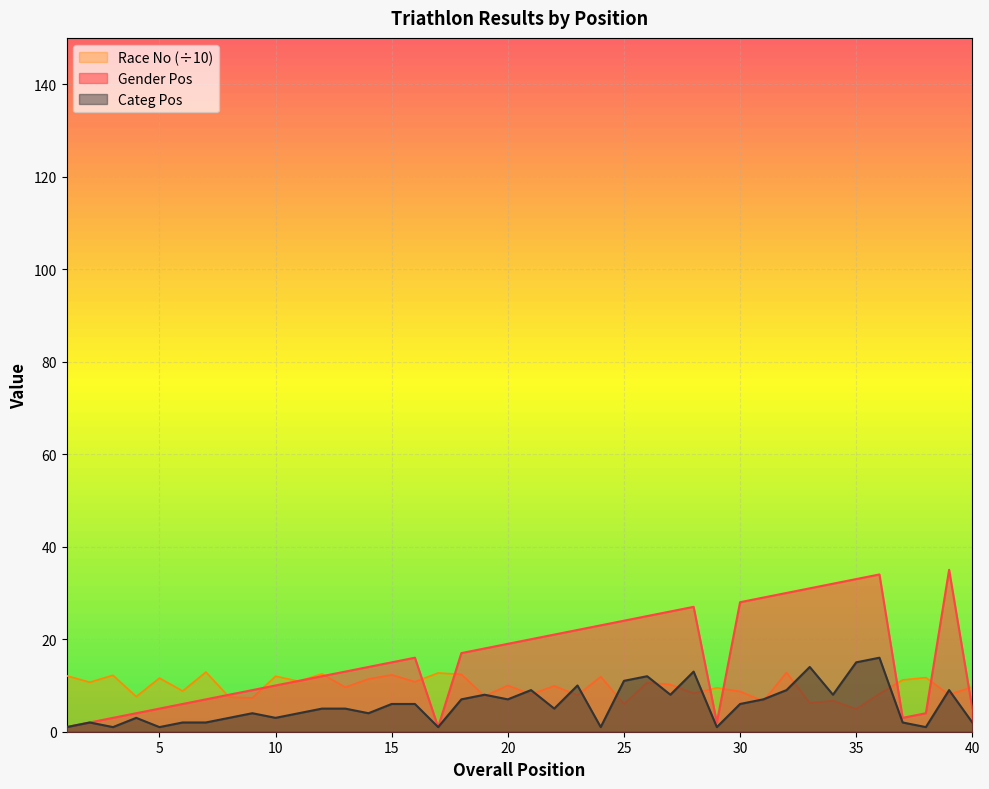

Which label corresponds to the smallest value in the chart?

1